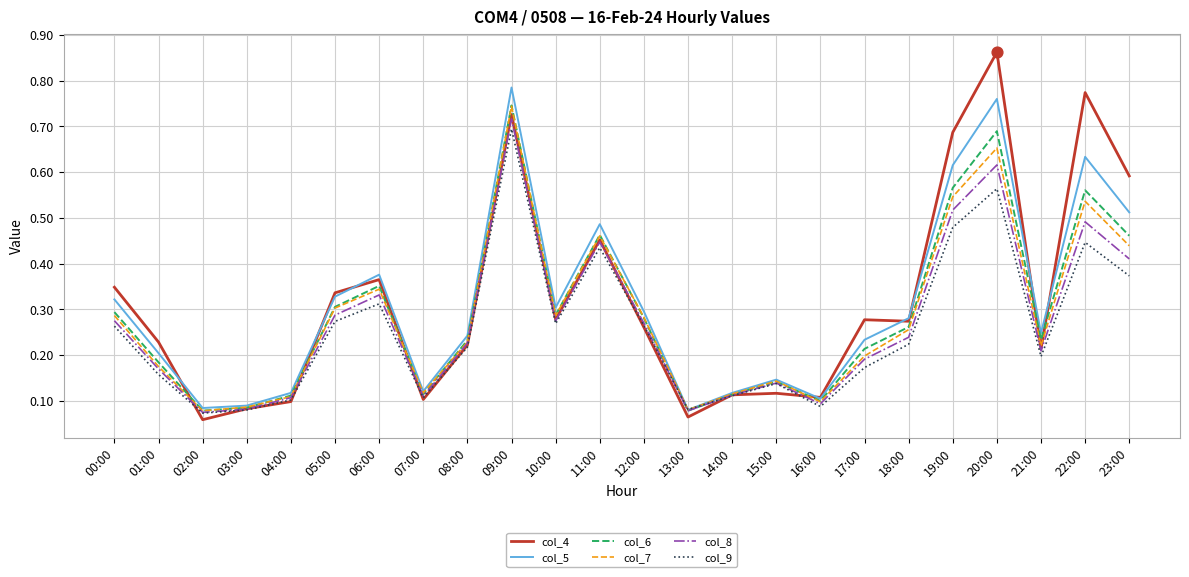

Which series changed the most between 08:00 and 16:00?

col_5